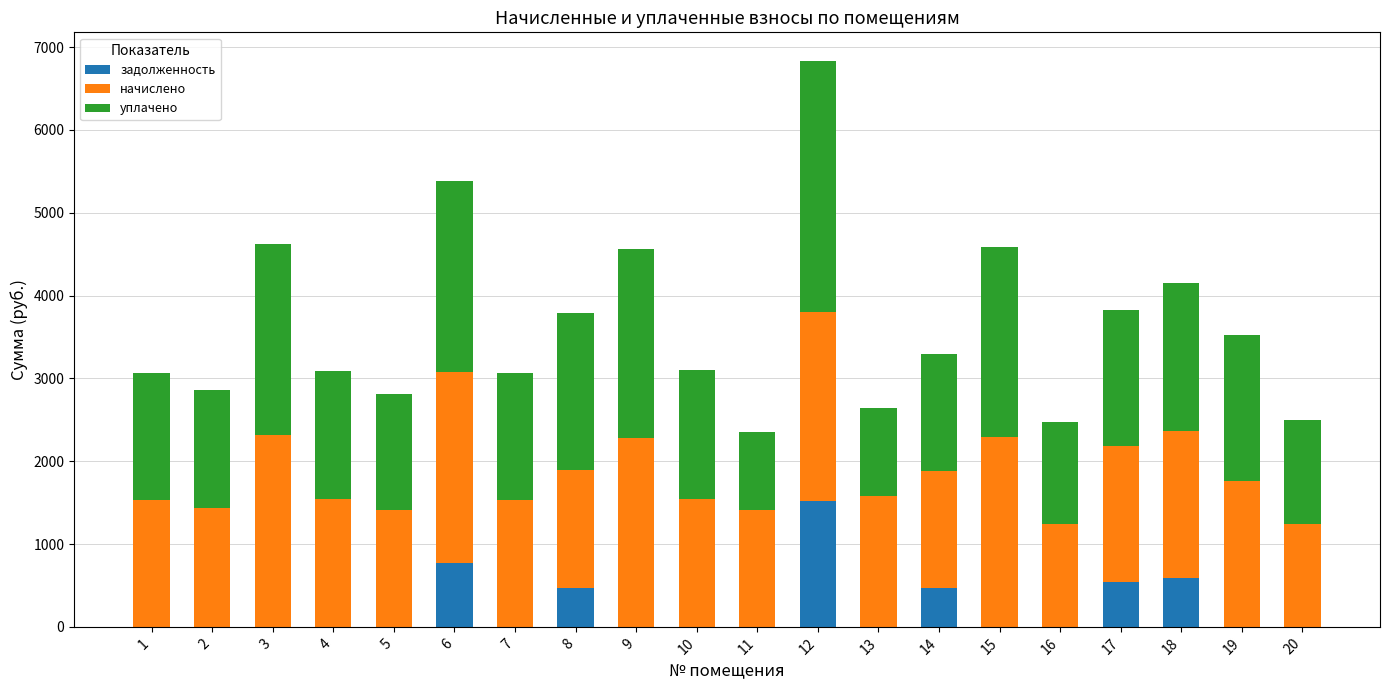

How many distinct data groups are displayed?

3